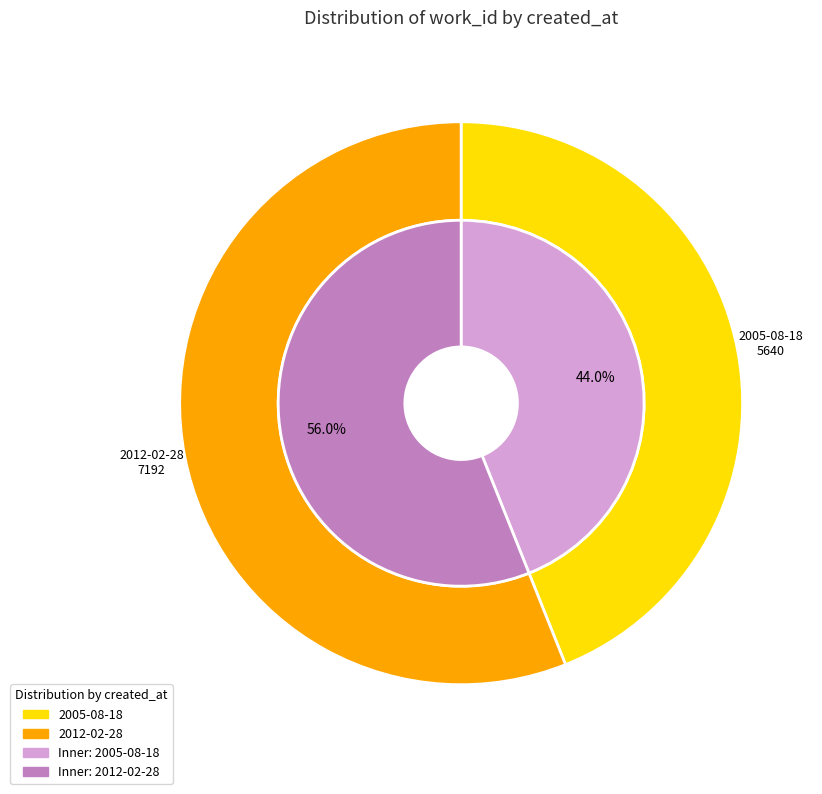

To the nearest percent, what is the difference between the 2005-08-18 and 2012-02-28 slice percentages?

12%